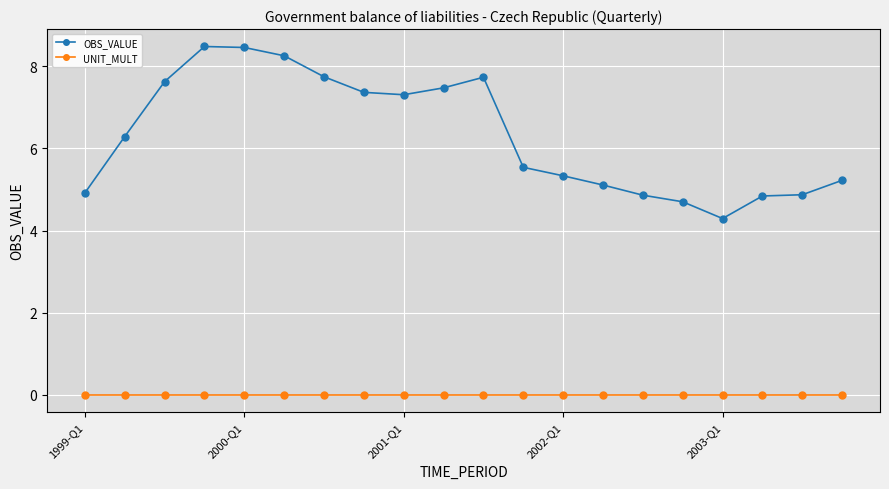

At how many categories does at least one series exceed 2?

20